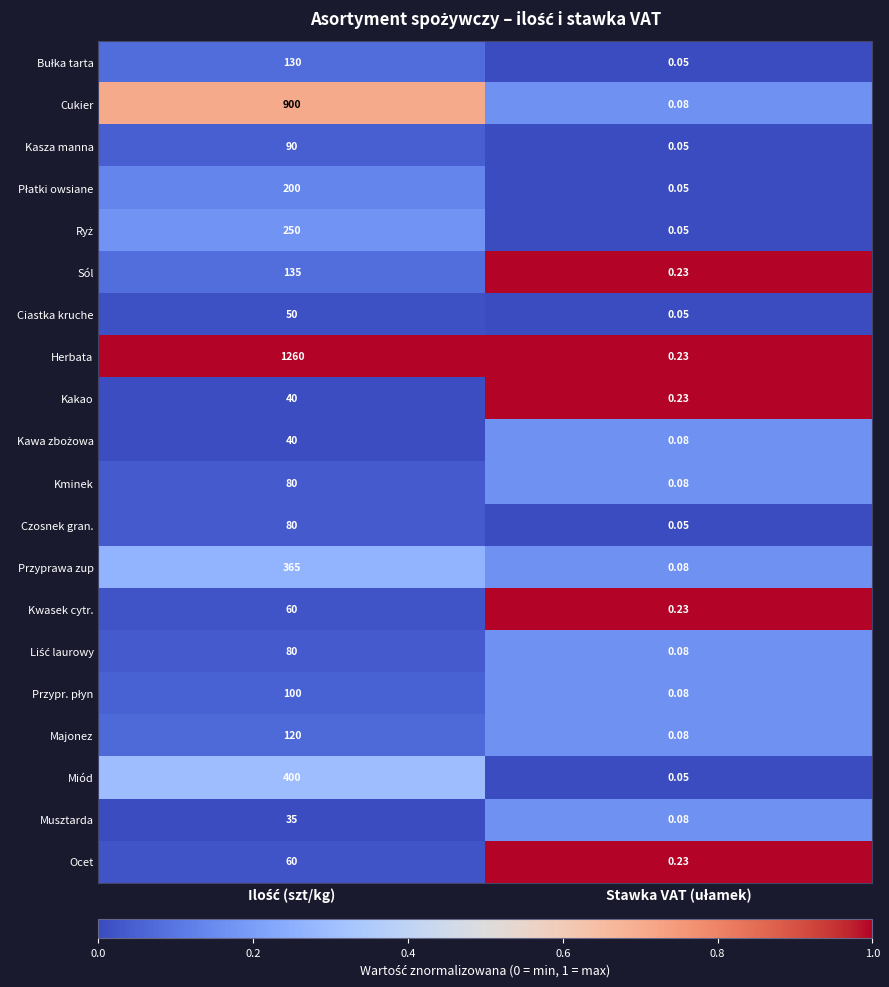

Which series has the widest spread of values?

Herbata